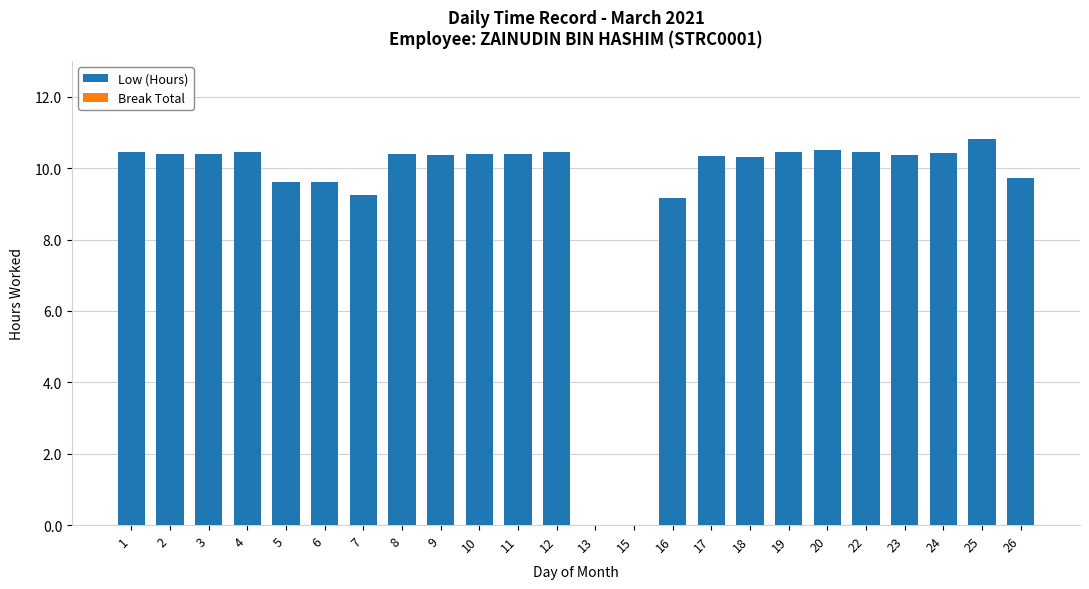

What is the change in value from 15 to 25?

+10.8